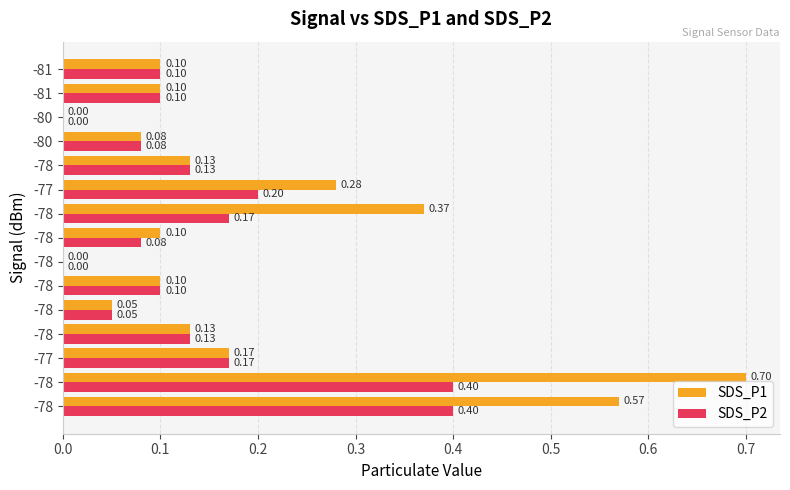

What are all the series names shown in the legend?

SDS_P1, SDS_P2